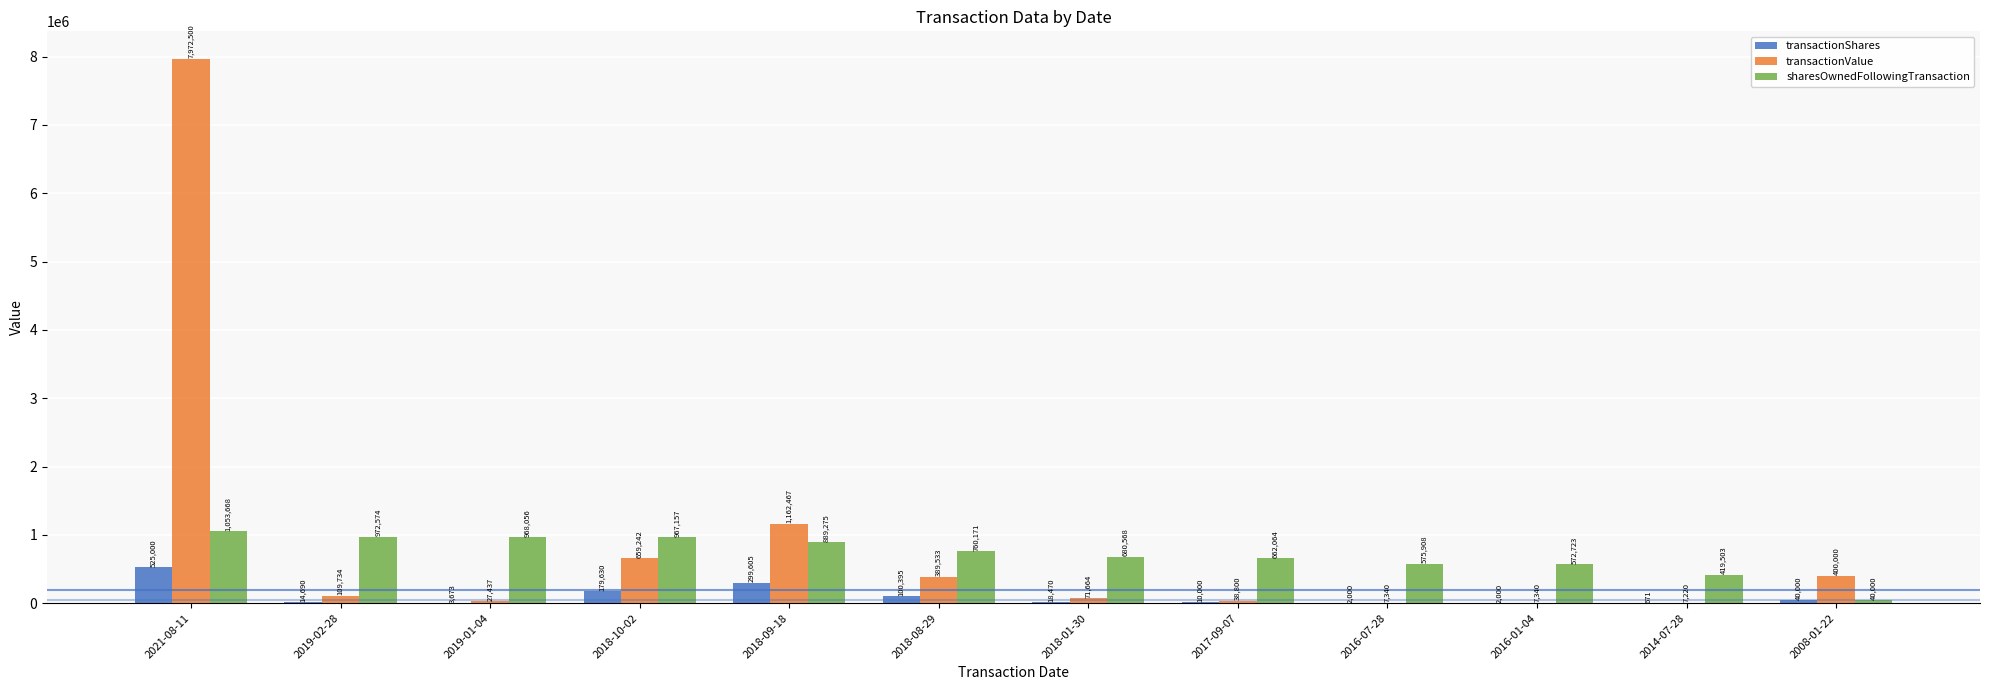

At which label does sharesOwnedFollowingTransaction first exceed 760171?

2021-08-11